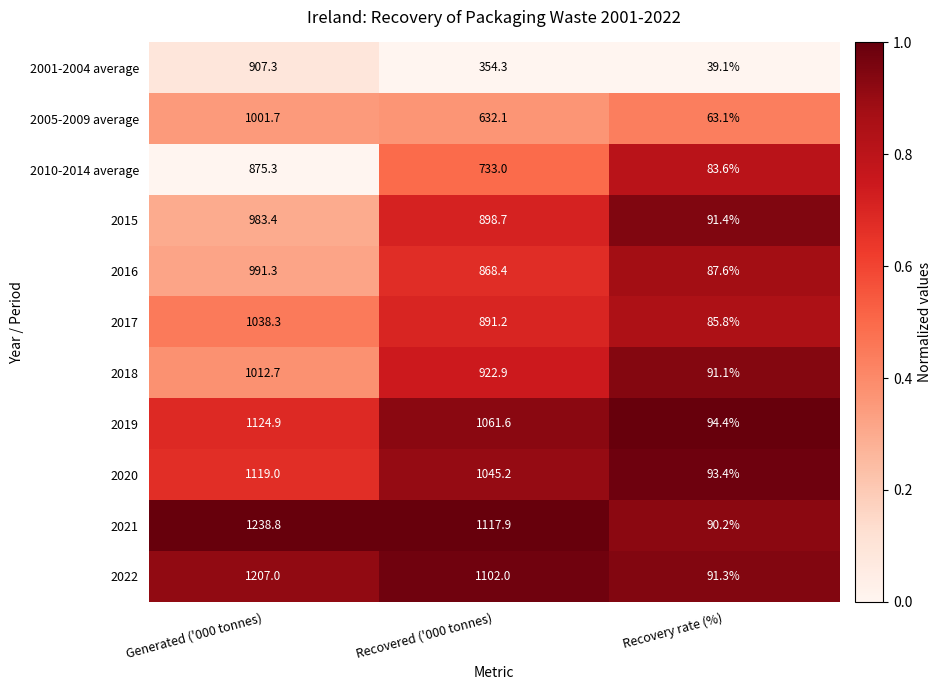

Is it true that 2021 equals 359.3 at Recovered ('000 tonnes)?

False